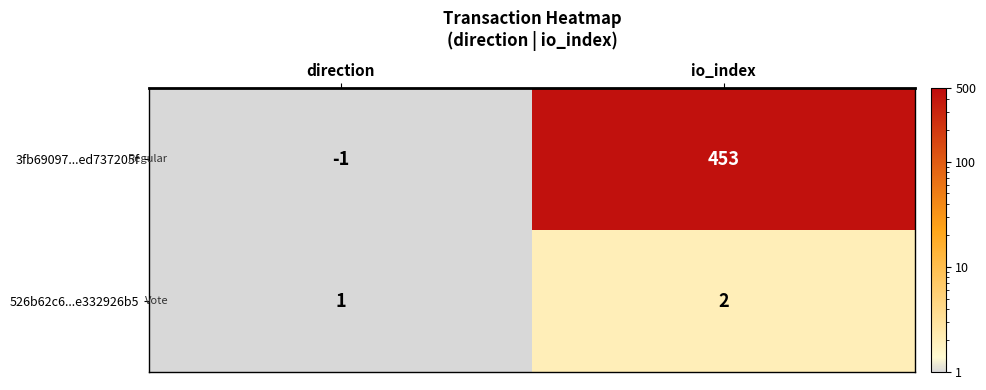

Which series has the largest range (max minus min)?

3fb69097...ed737205f